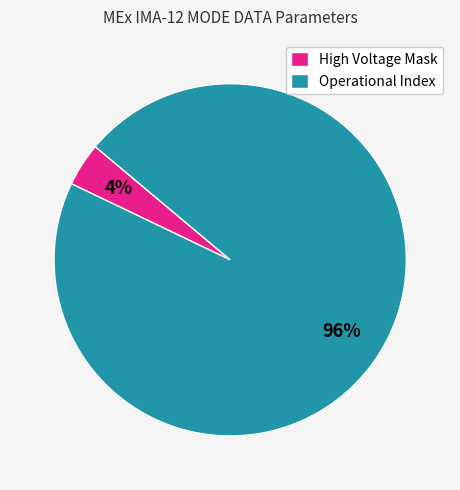

Count the number of slices in the pie.

2